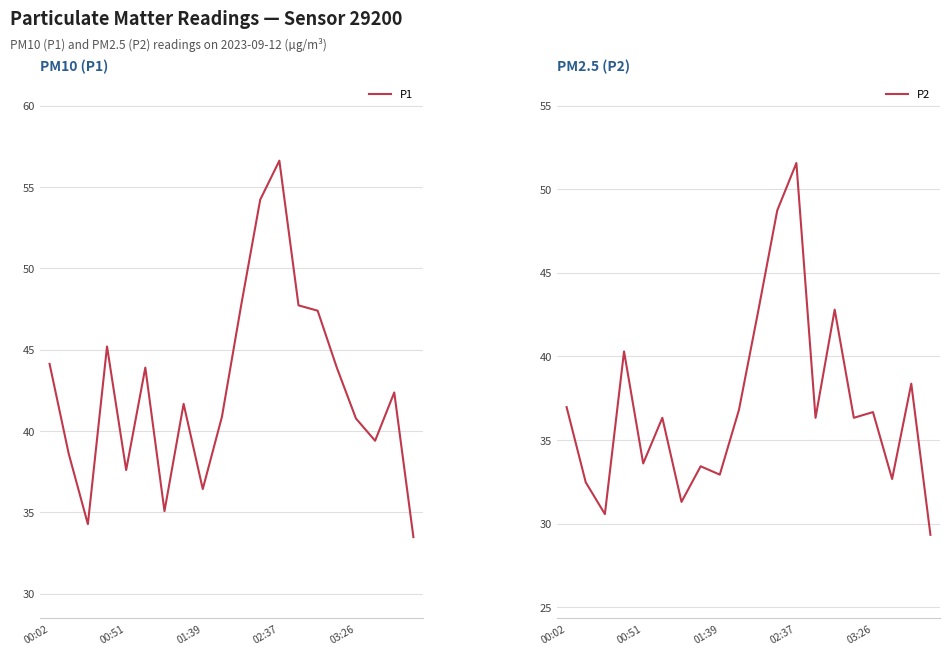

Where does the P2 series first go above 36?

00:02